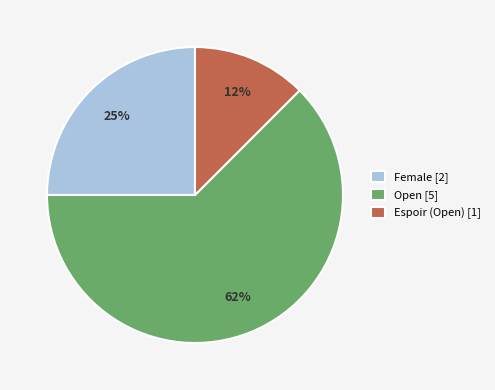

Do Open [5] and Female [2] together represent more than half of the pie?

Yes